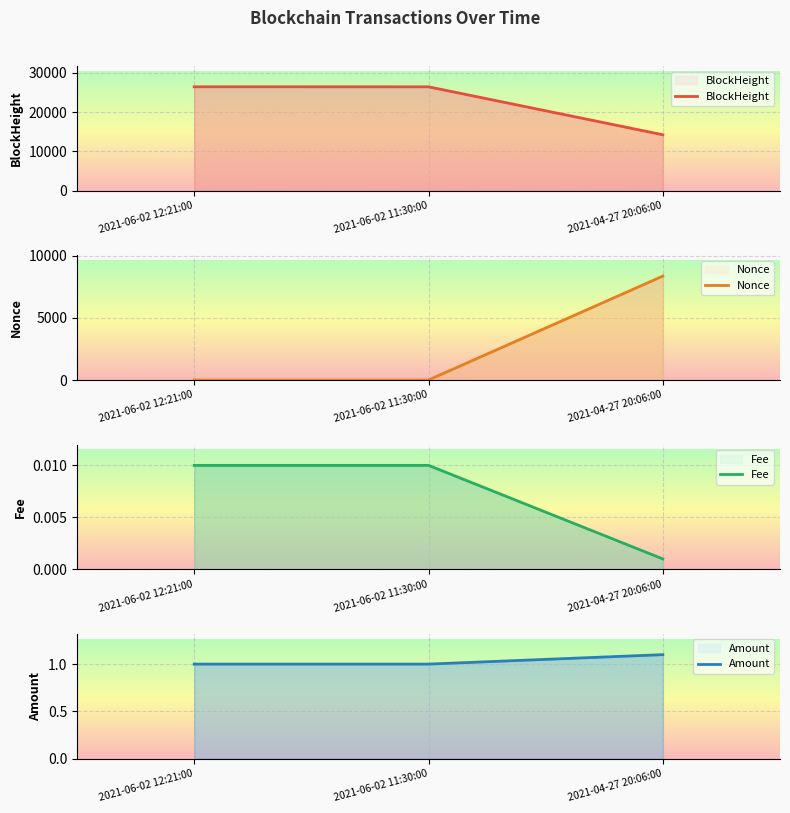

Which series has the largest total across all categories?

BlockHeight